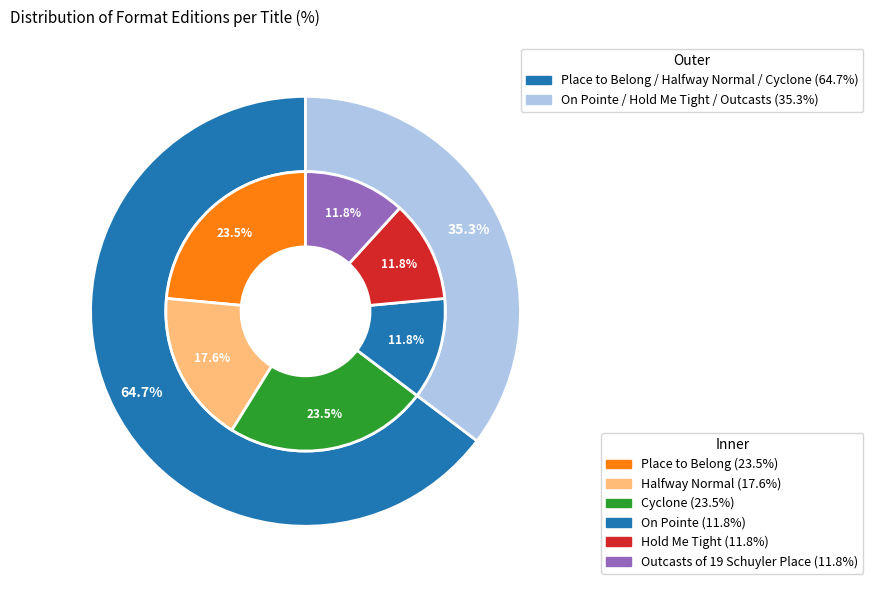

Which slice is the smallest?

Hold Me Tight